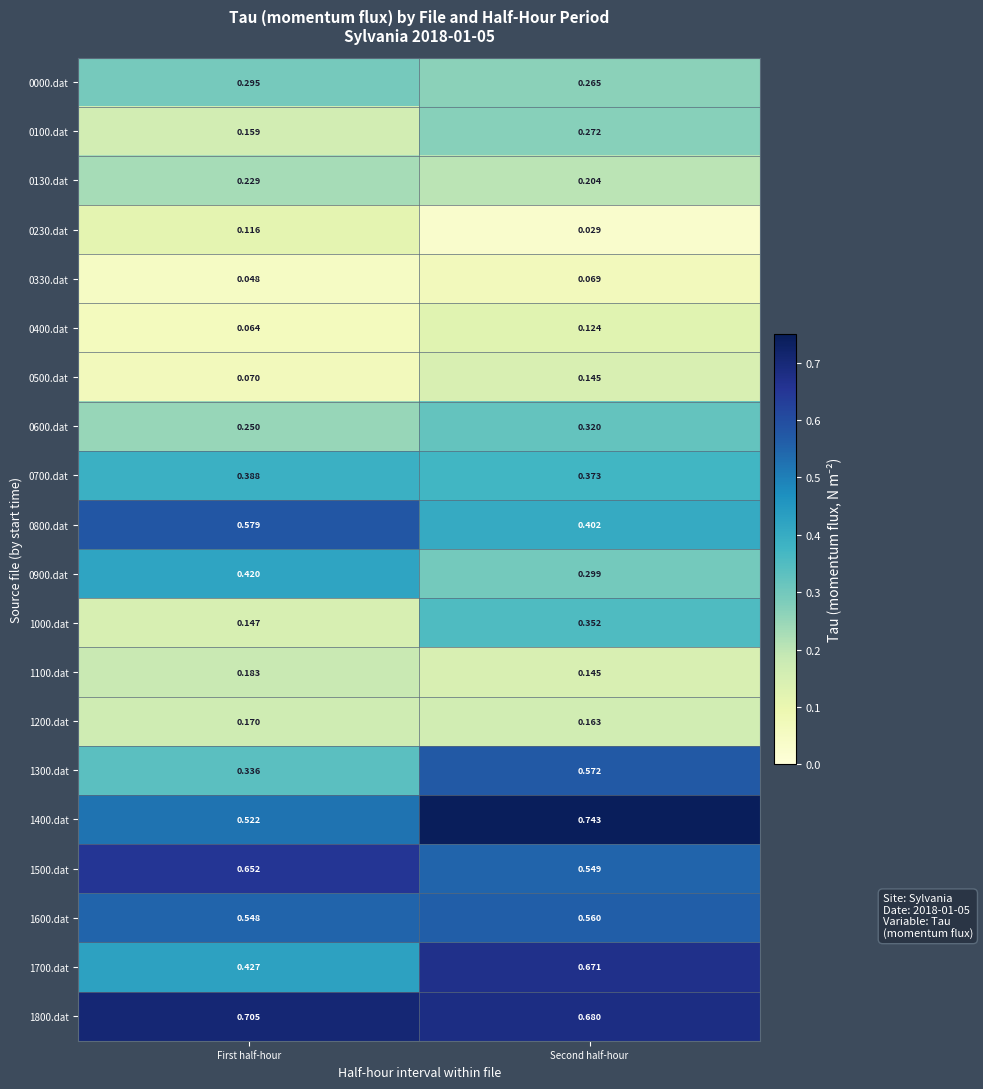

Which category has the highest value across all series?

Second half-hour